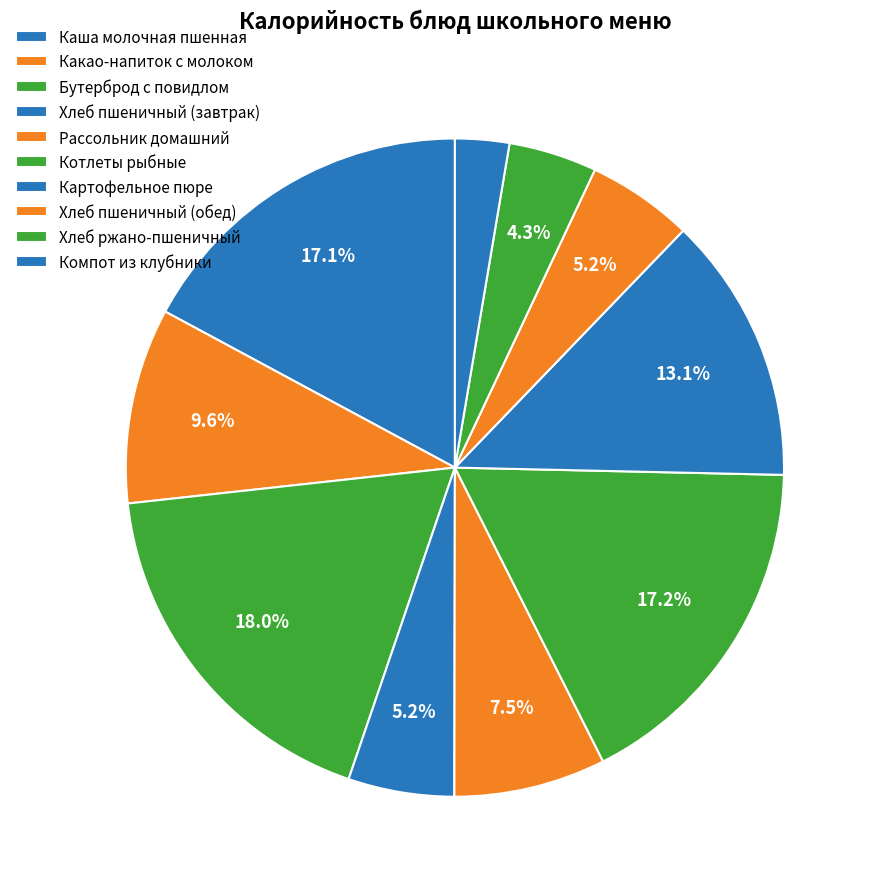

Count the number of slices in the pie.

10